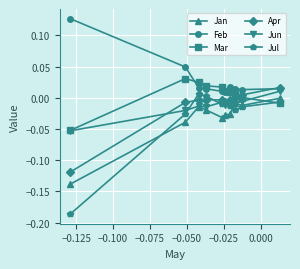

List the series in order of their peak value, highest first.

Feb, Mar, Apr, Jun, Jul, Jan